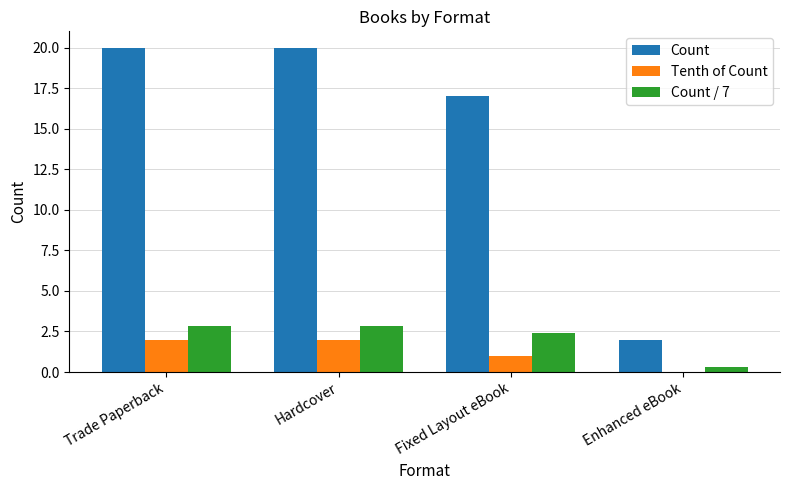

What is the sum of all Count / 7 values?

8.4